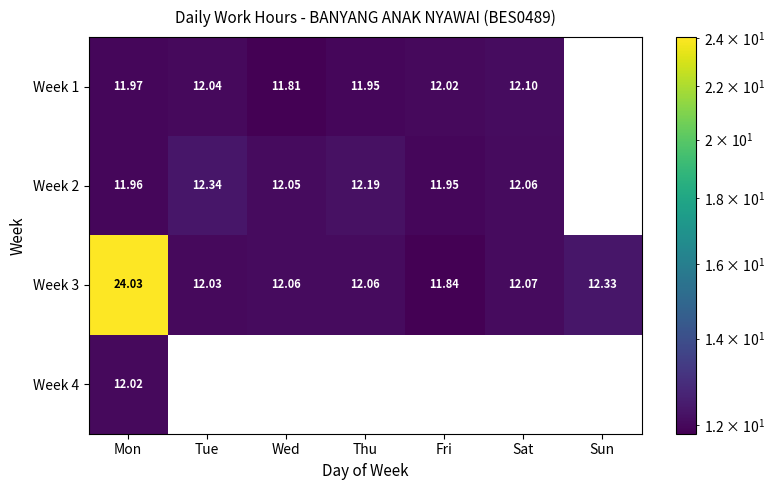

How many data points in Week 3 are above 12?

6